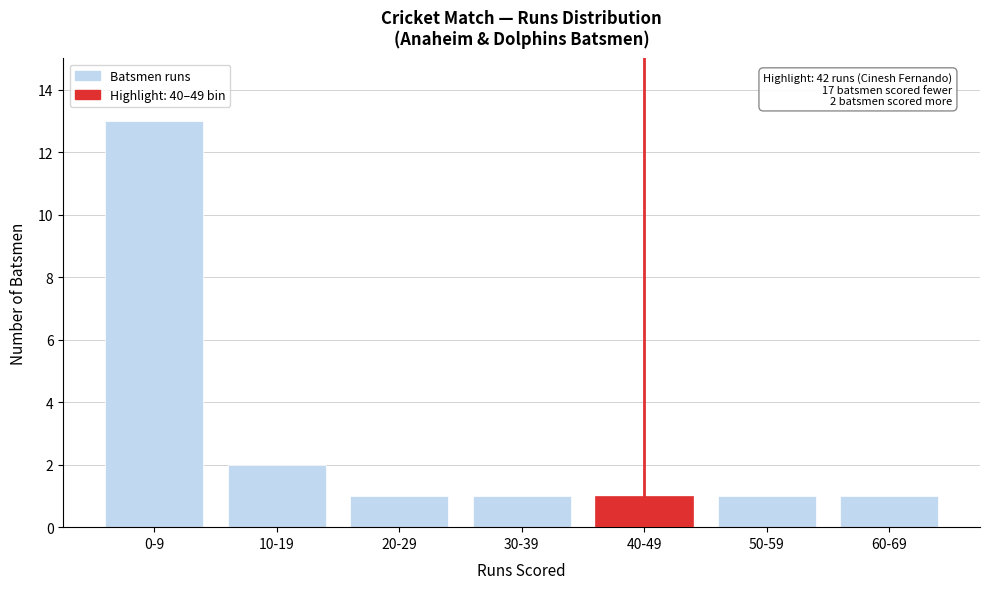

Reading left to right, transcribe all the data shown in this chart.

0-9=13	10-19=2	20-29=1	30-39=1	40-49=1	50-59=1	60-69=1